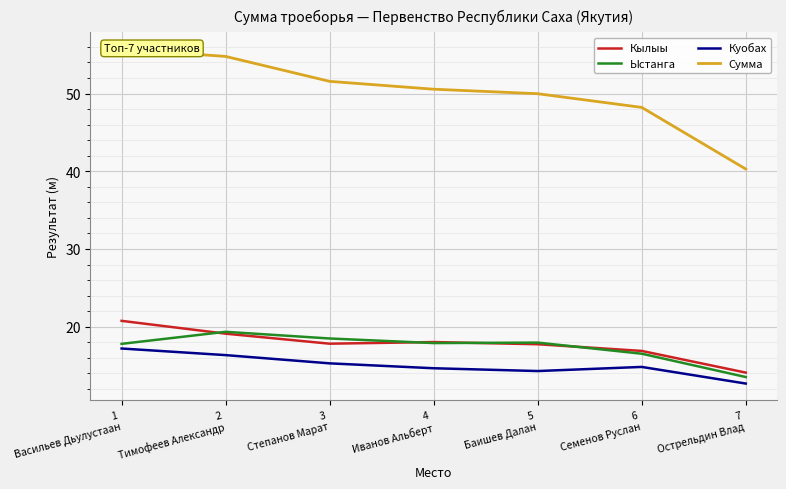

What is the difference between the maximum and minimum values in the Кылыы series?

6.7